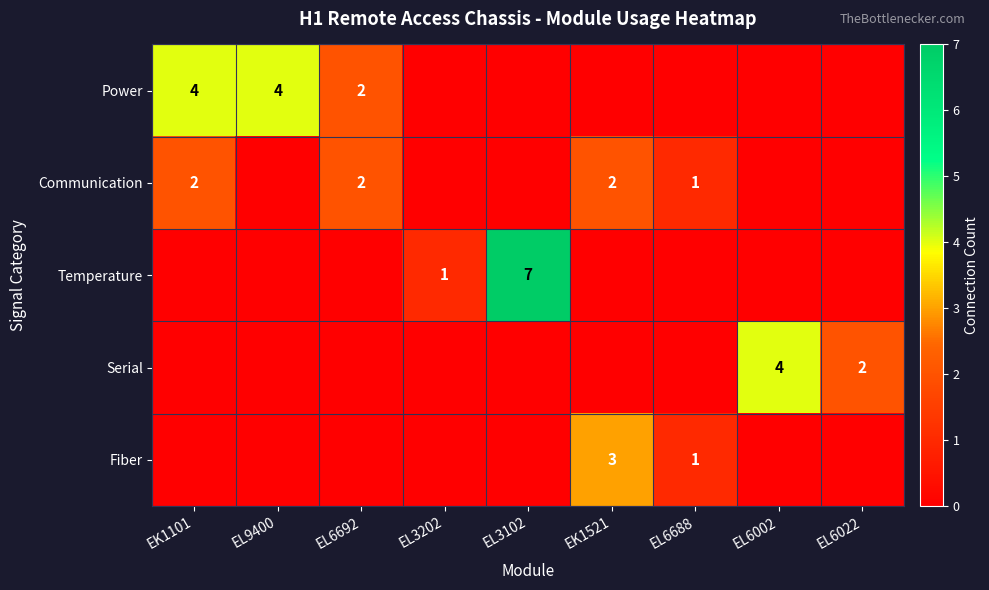

Is it true that Serial equals 4 at EL6002?

True